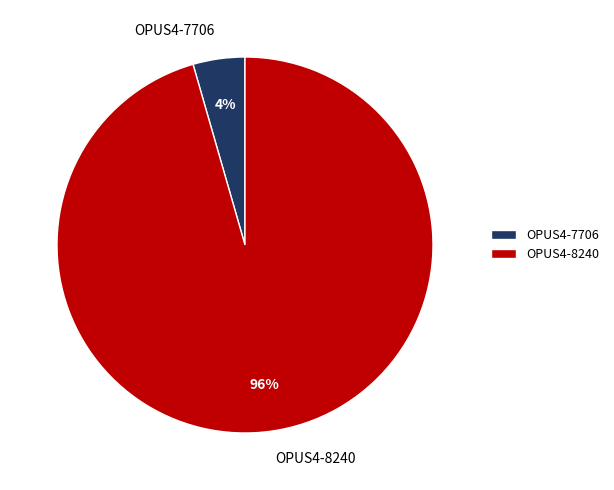

Which slice is the largest?

OPUS4-8240